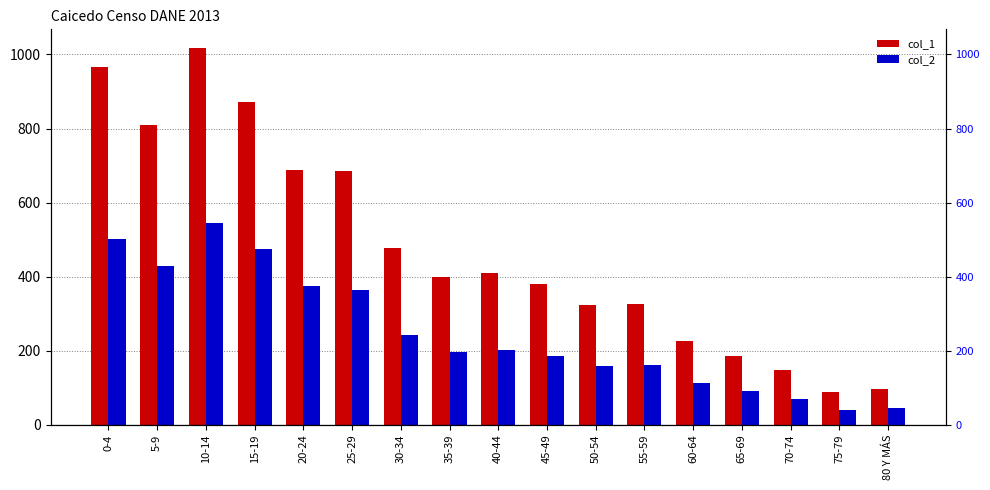

What are all the series names shown in the legend?

col_1, col_2